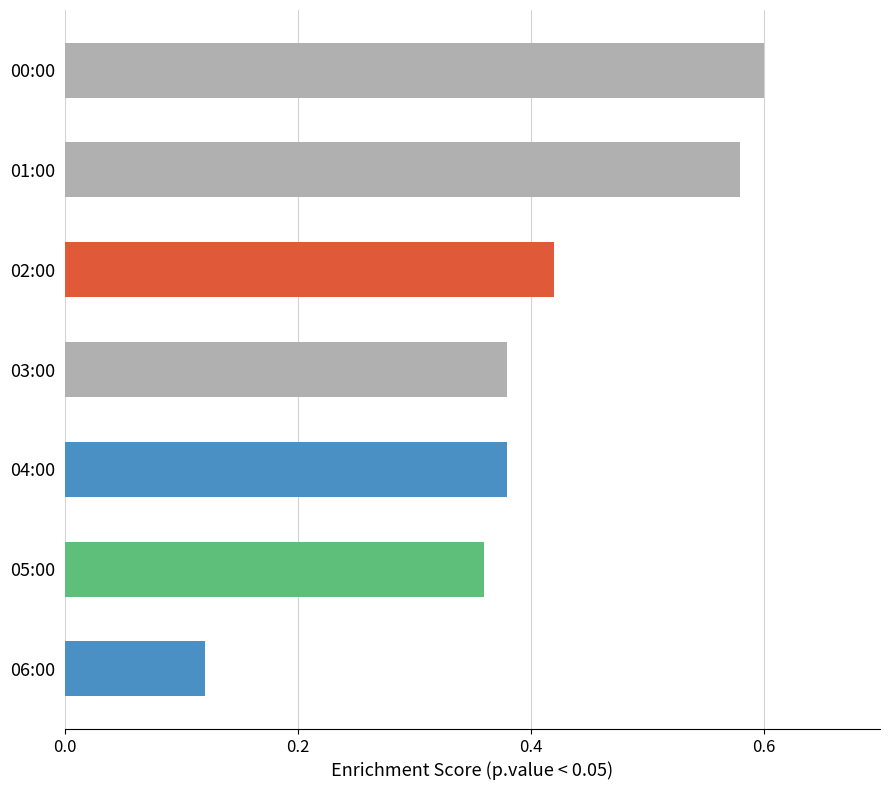

What position from the top is 01:00?

2